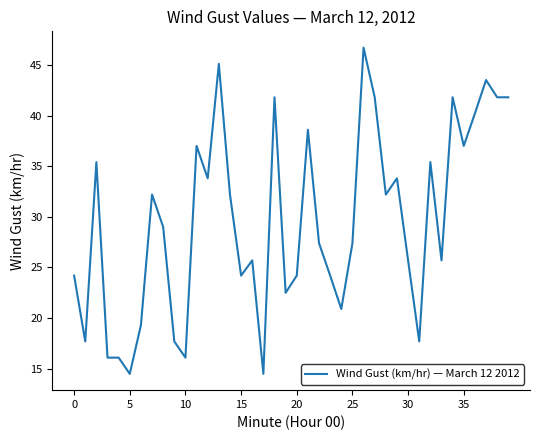

What is the minimum value shown in the chart?

14.5